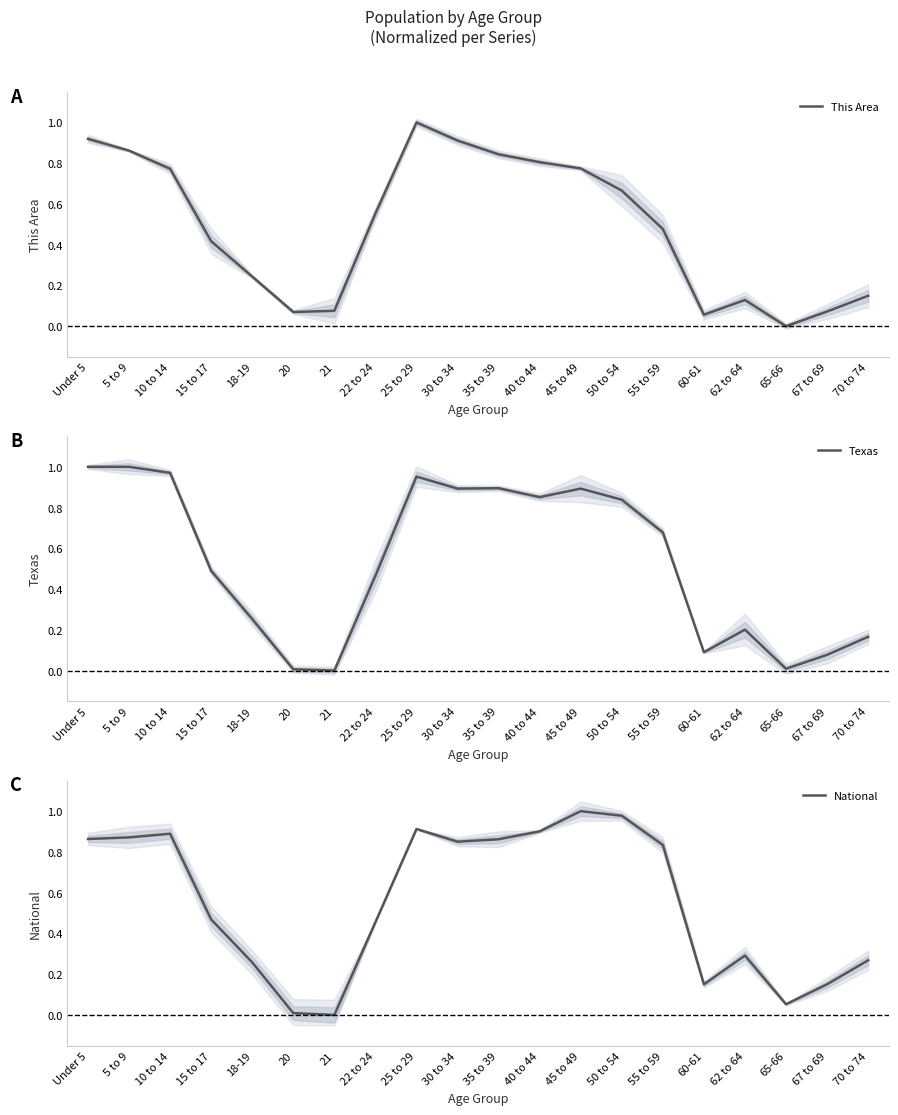

Is this an area chart (filled region under the line)?

No